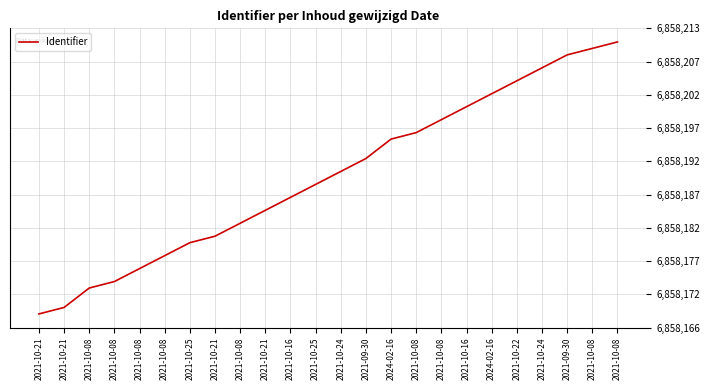

Reading left to right, transcribe all the data shown in this chart.

2021-10-21=6858169	2021-10-21=6858170	2021-10-08=6858173	2021-10-08=6858174	2021-10-08=6858176	2021-10-08=6858178	2021-10-25=6858180	2021-10-21=6858181	2021-10-08=6858183	2021-10-21=6858185	2021-10-16=6858187	2021-10-25=6858189	2021-10-24=6858191	2021-09-30=6858193	2024-02-16=6858196	2021-10-08=6858197	2021-10-08=6858199	2021-10-16=6858201	2024-02-16=6858203	2021-10-22=6858205	2021-10-24=6858207	2021-09-30=6858209	2021-10-08=6858210	2021-10-08=6858211